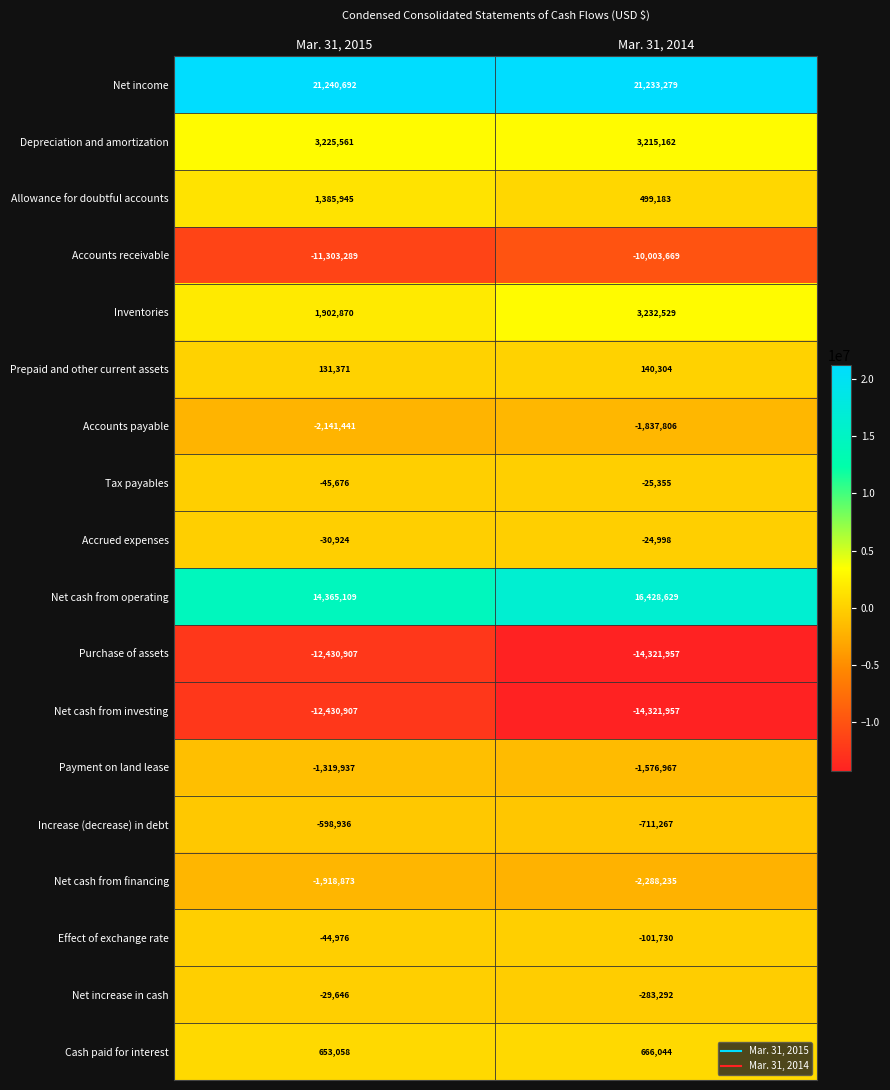

Rank the categories by Prepaid and other current assets value from highest to lowest.

Mar. 31, 2014, Mar. 31, 2015